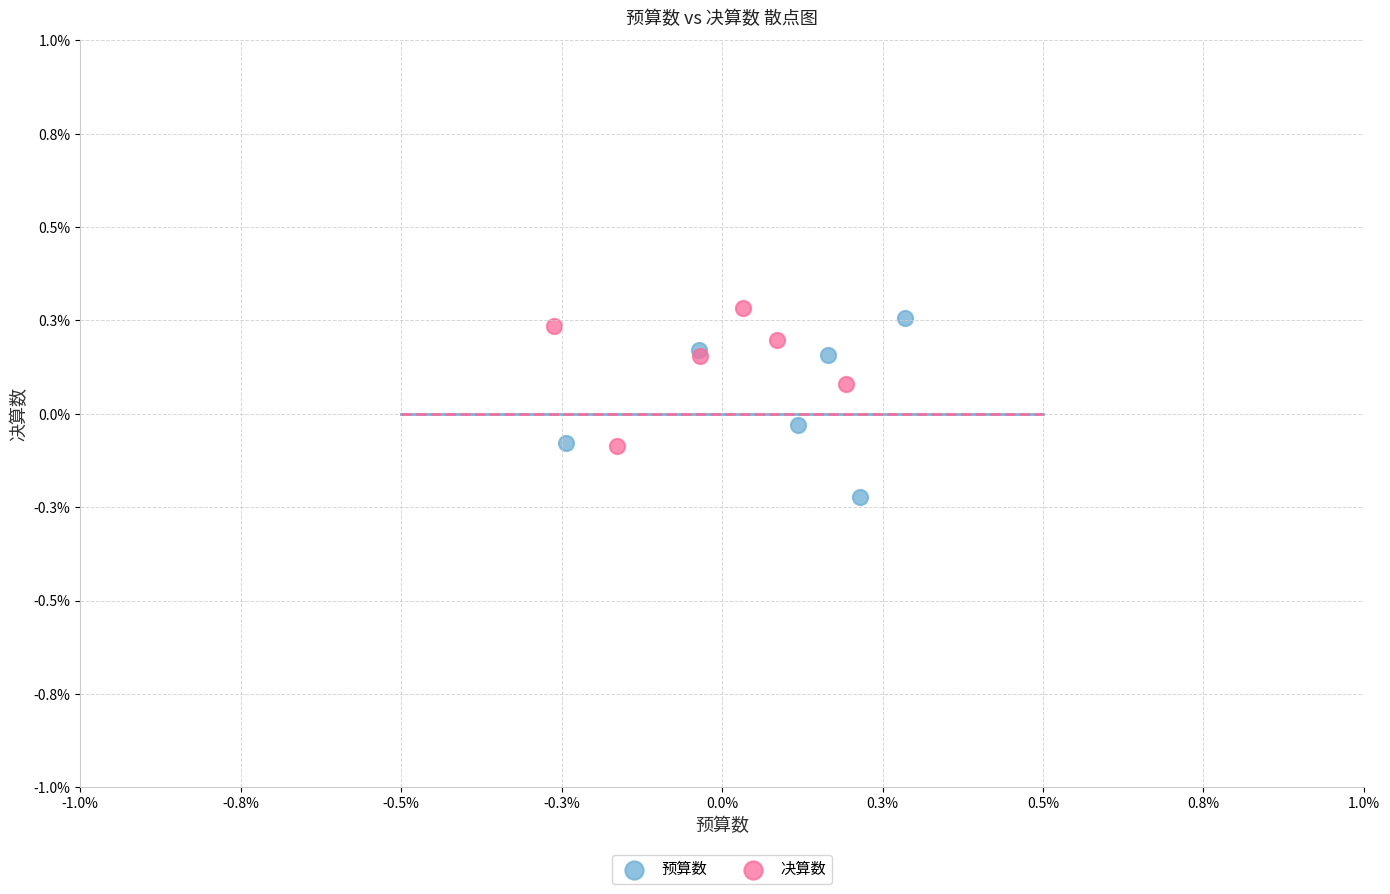

What are all the series names shown in the legend?

预算数, 决算数